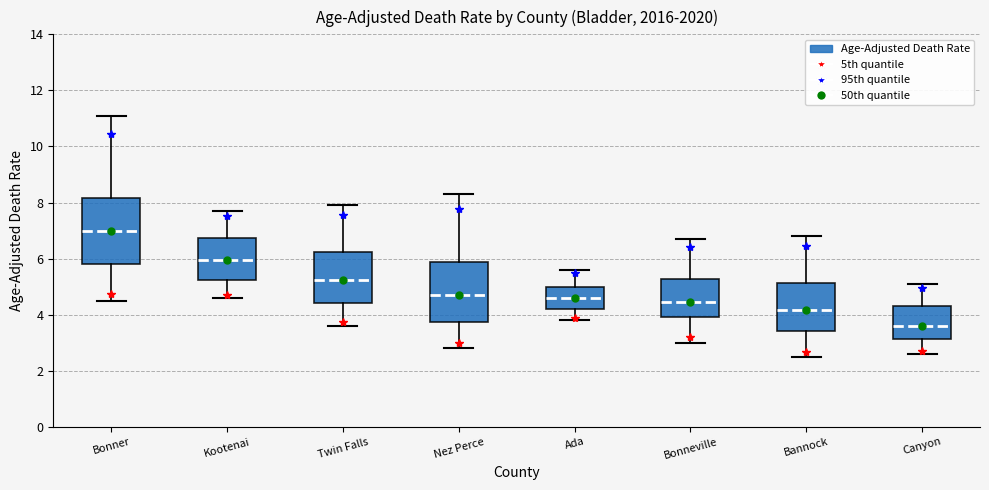

Comparing the boxes themselves (not the whiskers), which one is the tallest?

Bonner